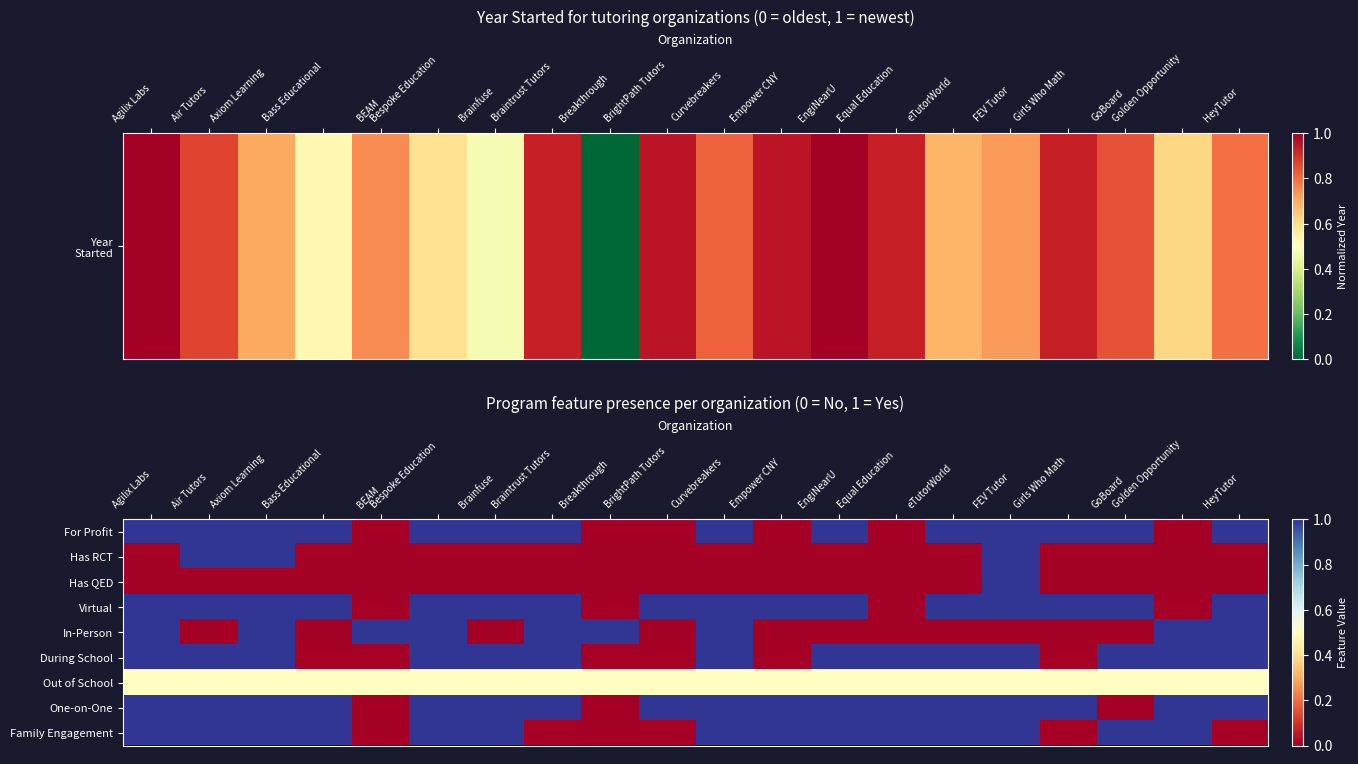

Rank the series at GoBoard from lowest to highest value.

Has RCT, Has QED, In-Person, One-on-One, Out of School, For Profit, Virtual, During School, Family Engagement